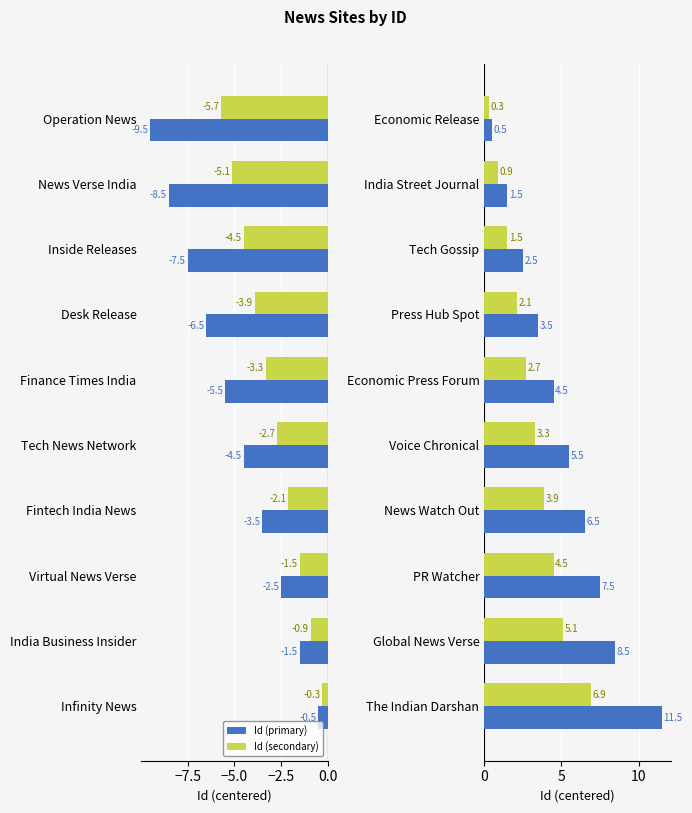

The value of Id (primary) at Press Hub Spot is 0.8. True or false?

False